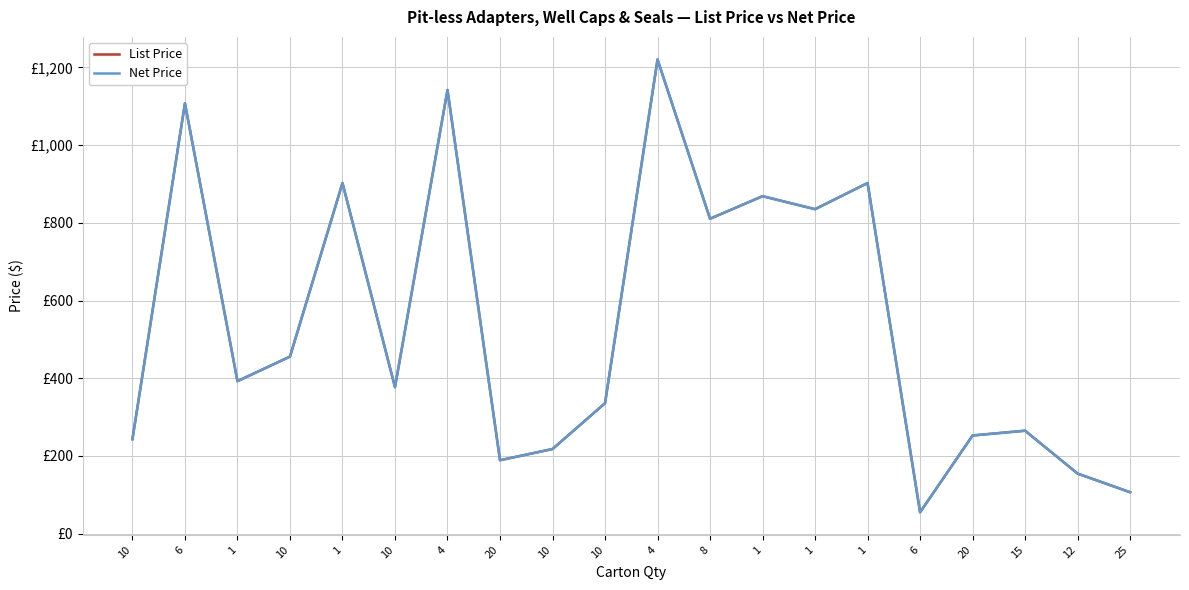

What is the difference between the Net Price values at 1 and 6?

239.0